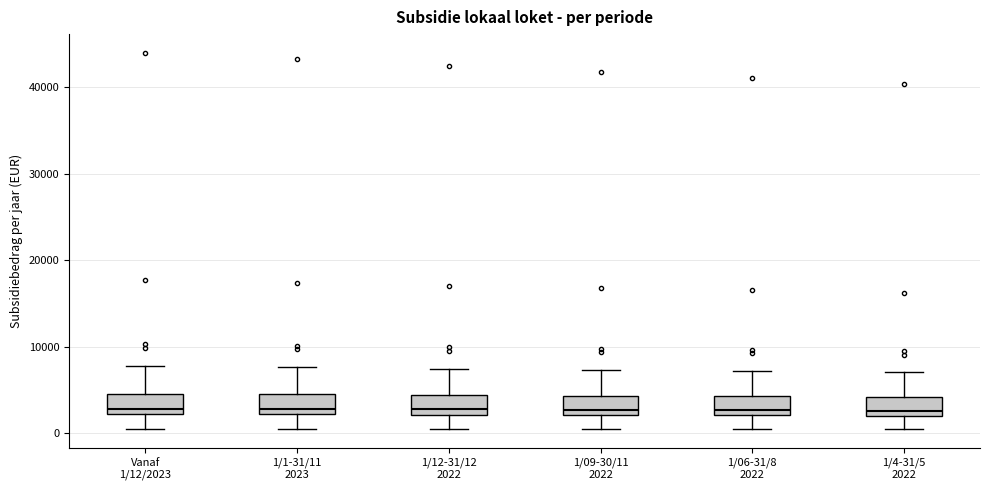

Reading left to right, transcribe this box plot: for each box, give where its median line is, the range the box spans, and where its two whiskers end, as read against the y-axis. The values are not printed on the chart, so give them approximately, as read against the axis.

Vanaf 1/12/2023: median 3000, box 2000 to 5000, whiskers 1000 to 8000
1/1-31/11 2023: median 3000, box 2000 to 5000, whiskers 1000 to 8000
1/12-31/12 2022: median 3000, box 2000 to 4000, whiskers 0 to 7000
1/09-30/11 2022: median 3000, box 2000 to 4000, whiskers 0 to 7000
1/06-31/8 2022: median 3000, box 2000 to 4000, whiskers 0 to 7000
1/4-31/5 2022: median 3000, box 2000 to 4000, whiskers 0 to 7000